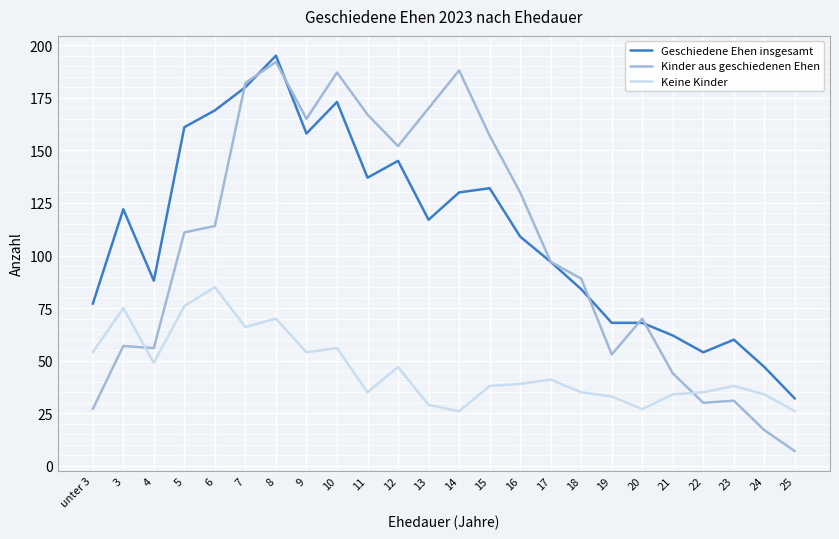

What position from the left is 20?

19